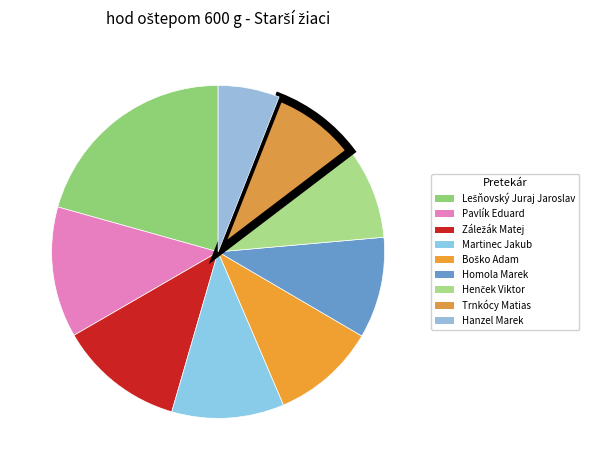

The Pavlík Eduard slice represents 19% of the pie. True or false?

False